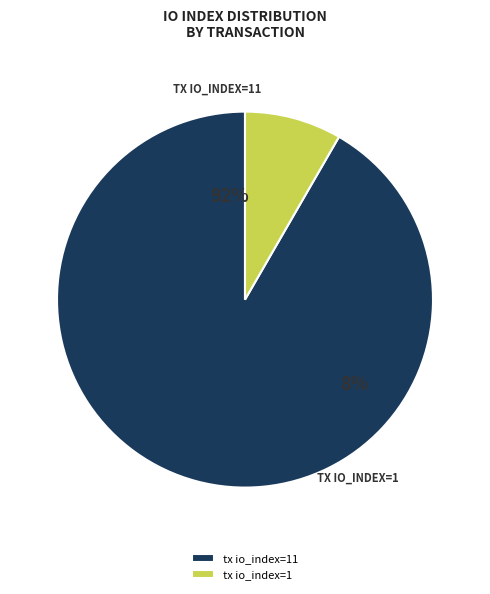

To the nearest percent, what is the difference between the largest and smallest slice percentages?

83%